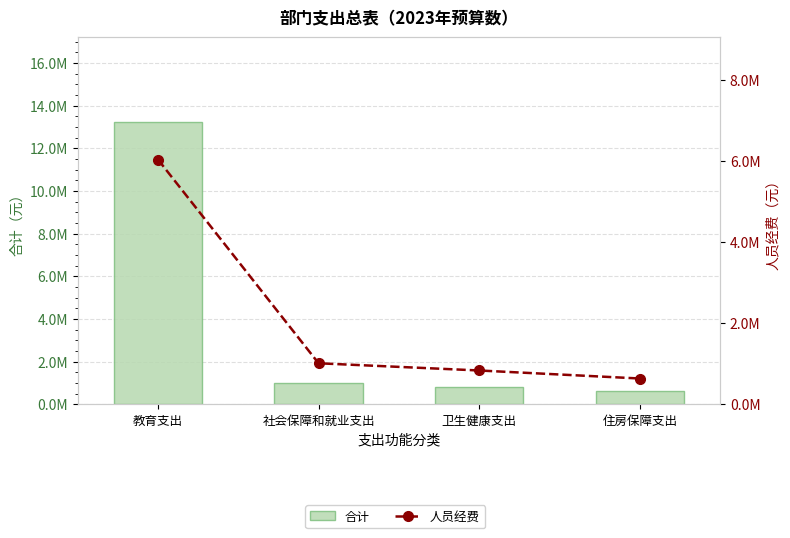

What is the label of the 3rd bar from the left?

卫生健康支出